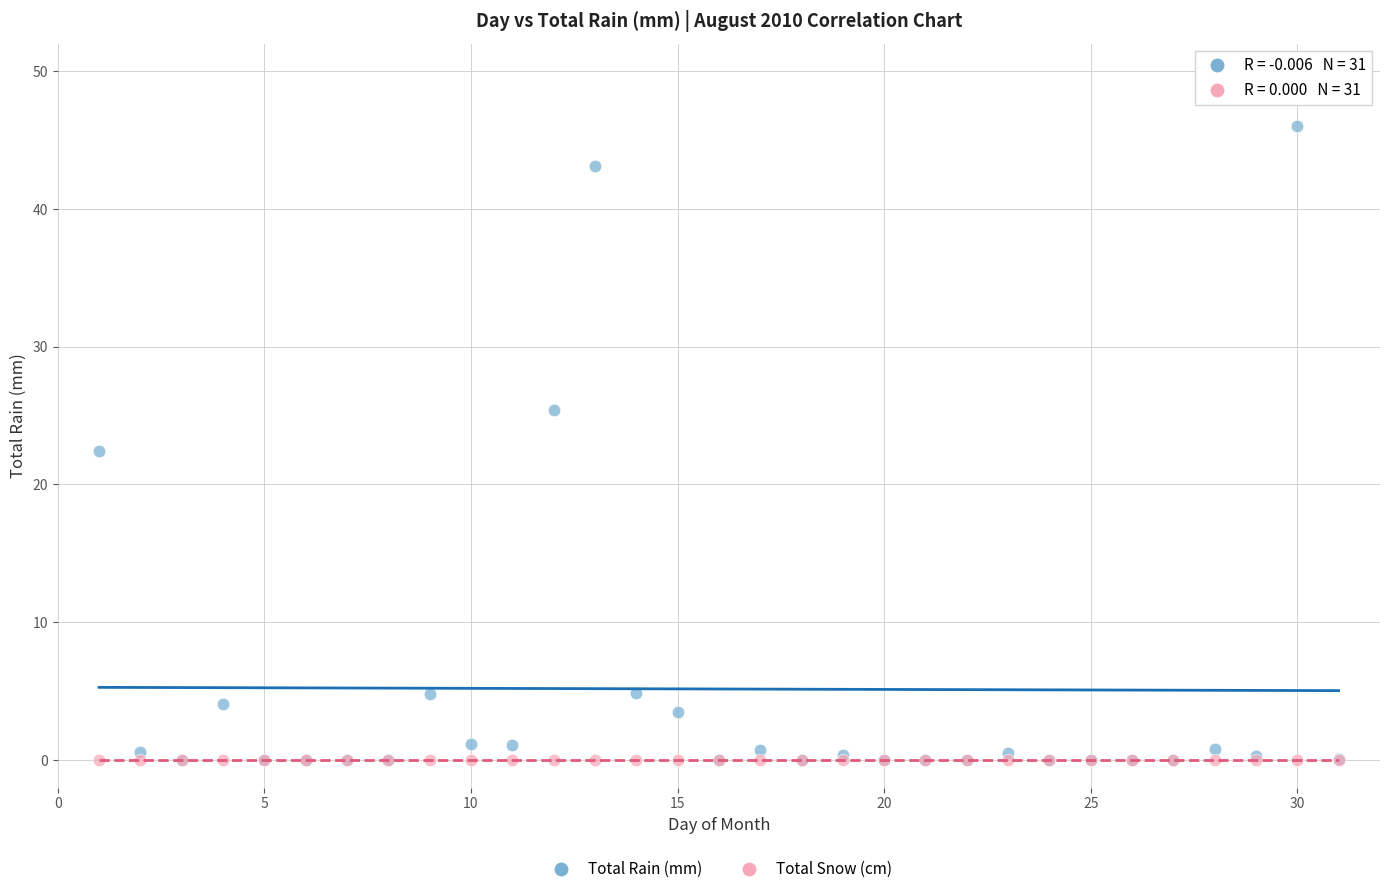

In the Total Rain (mm) series, what Y value is closest to 23?

22.4